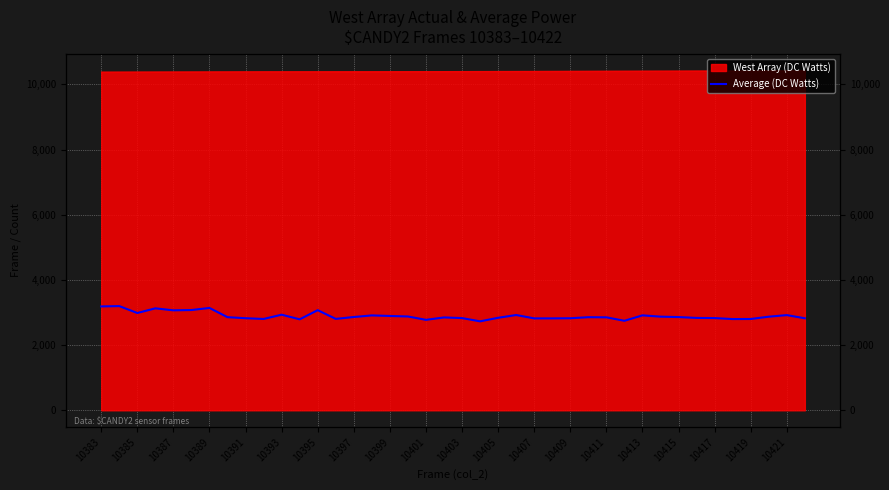

The value at 10409 is 4421. True or false?

False